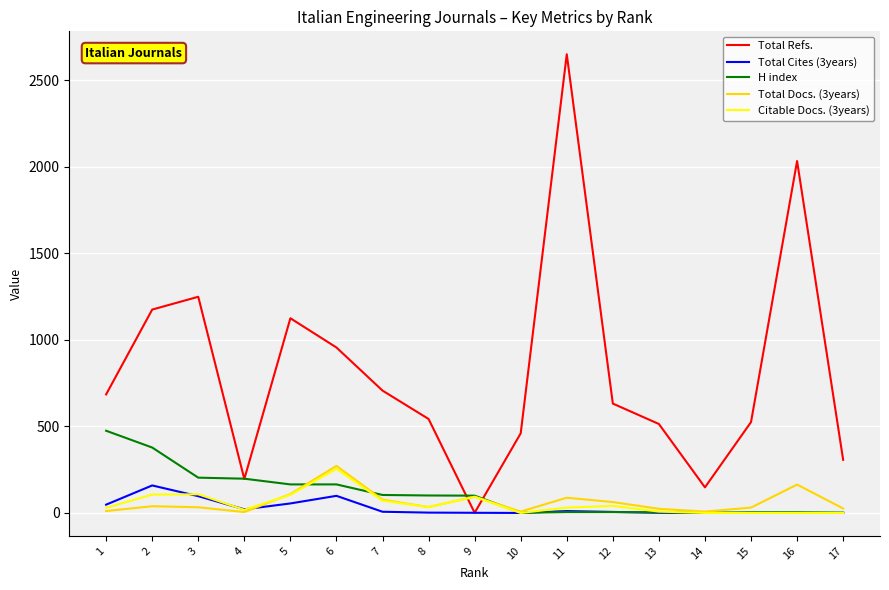

At which category is the sum across all series the highest?

11